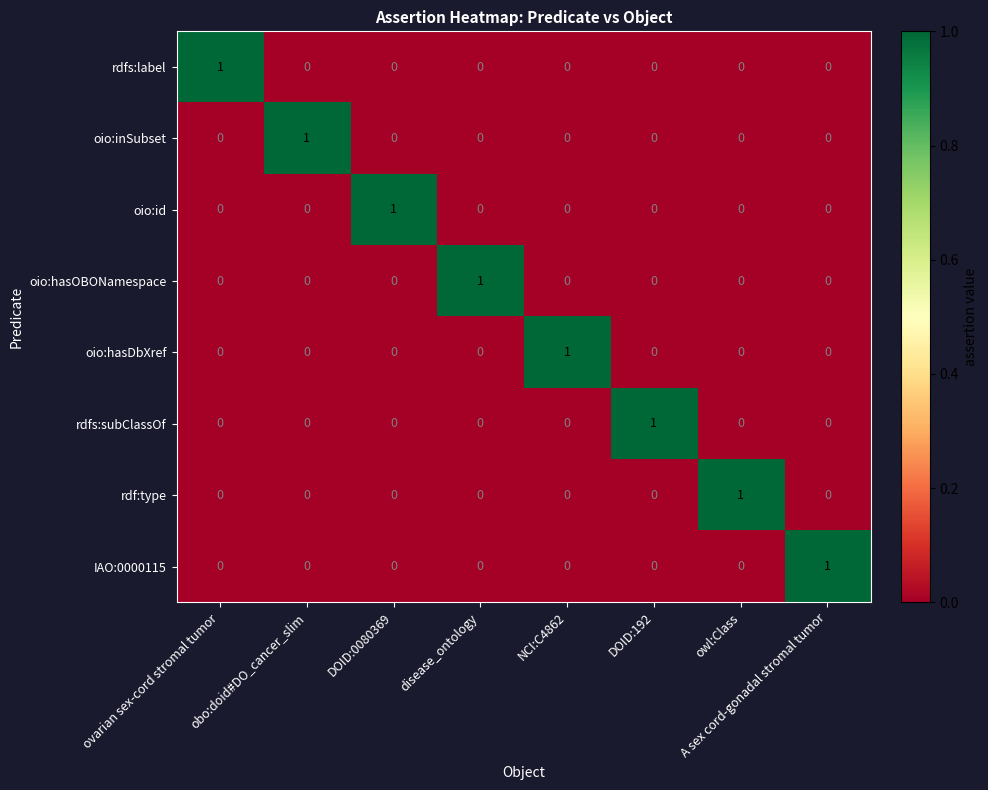

Count the number of categories in the chart.

8